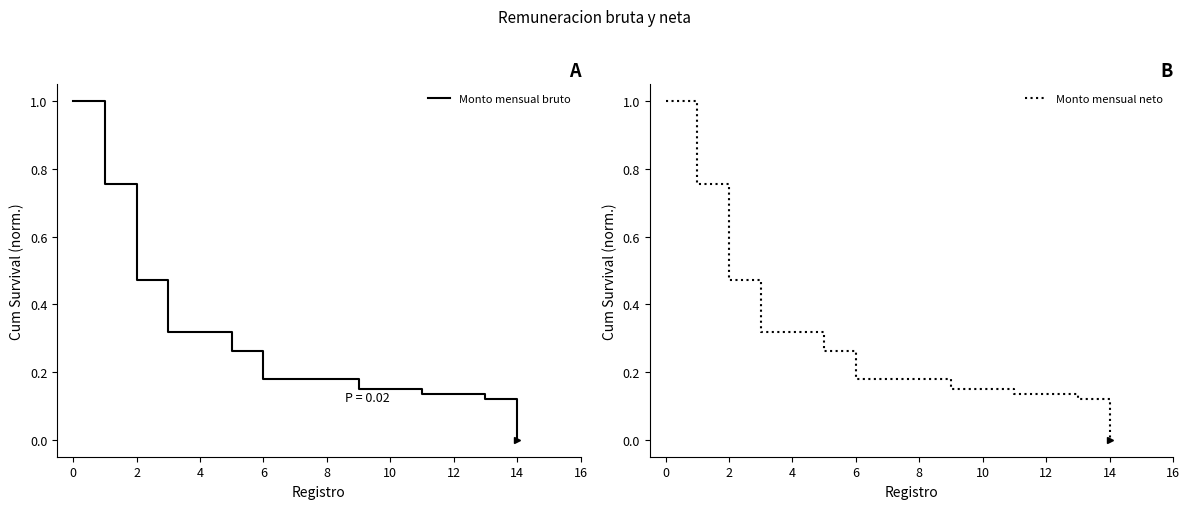

What is the average value of the Monto mensual bruto series?

0.3